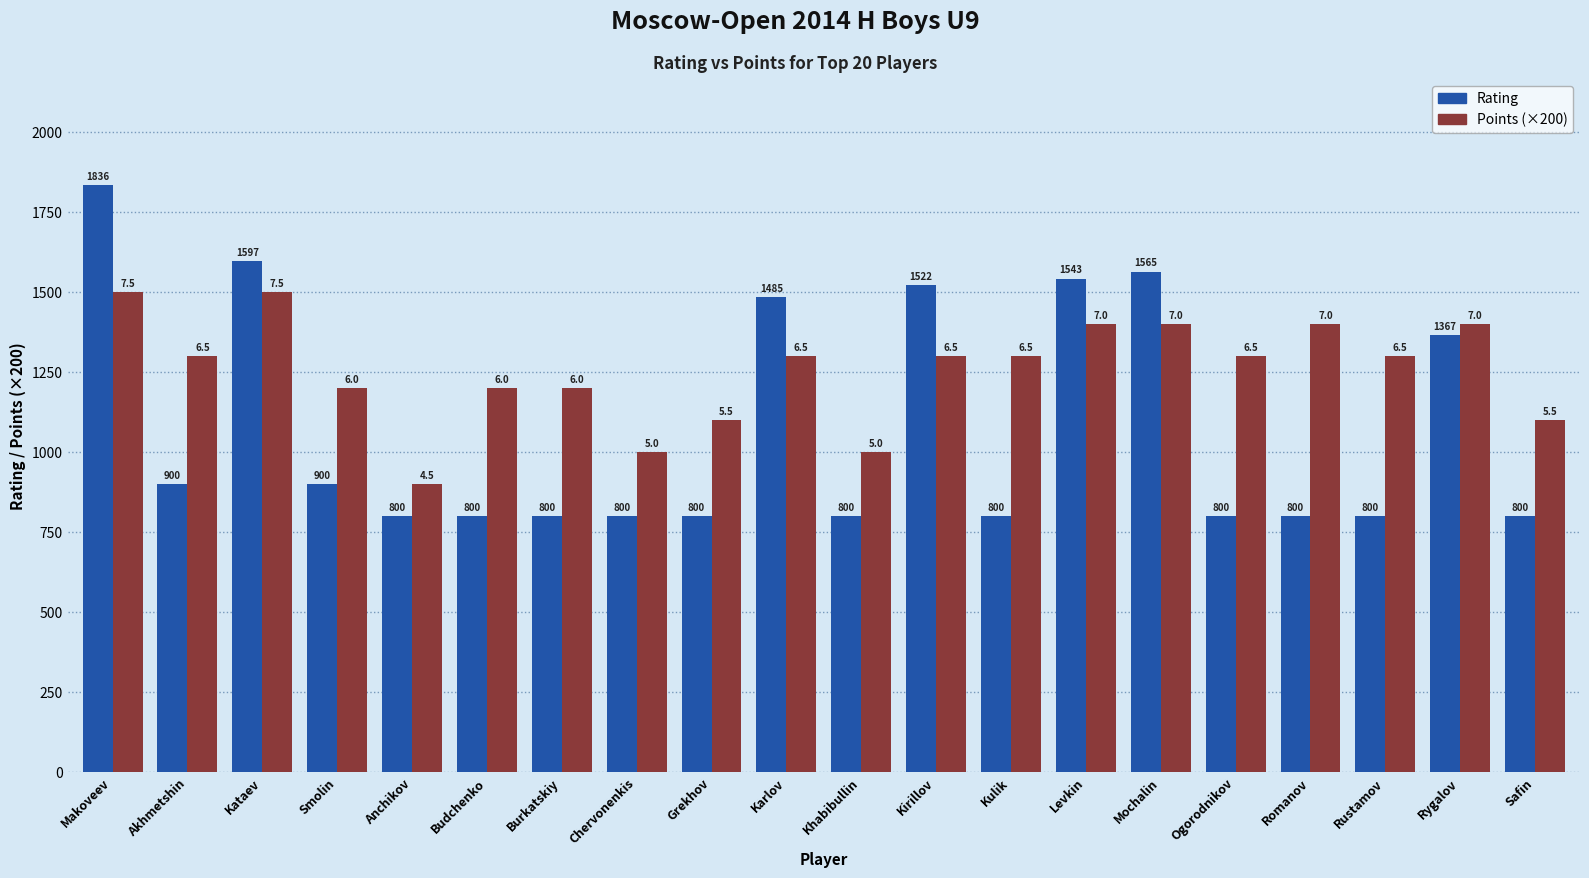

How many data points does each series have?

20